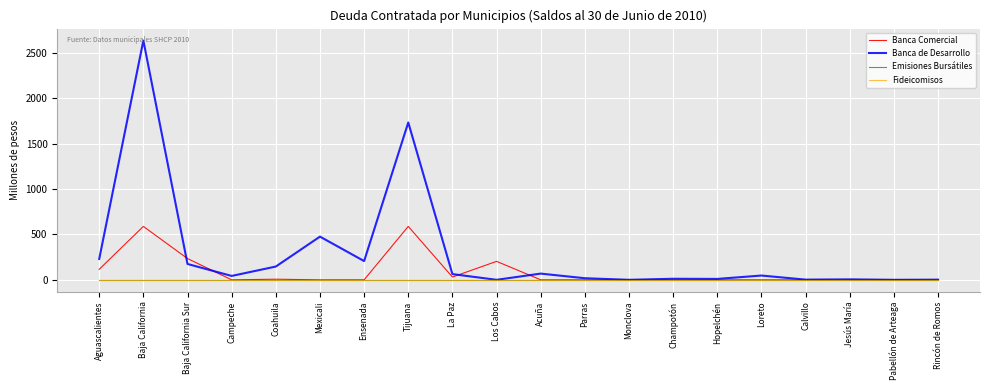

Reading left to right, list all the values displayed in this chart.

Banca Comercial: Aguascalientes=115.6	Baja California=588.1	Baja California Sur=234.0	Campeche=0.0	Coahuila=6.6	Mexicali=0.0	Ensenada=0.0	Tijuana=588.1	La Paz=30.7	Los Cabos=203.3	Acuña=0.0	Parras=0.0	Monclova=1.5	Champotón=0.0	Hopelchén=0.0	Loreto=0.0	Calvillo=0.0	Jesús María=0.0	Pabellón de Arteaga=1.4	Rincón de Romos=0.0
Banca de Desarrollo: Aguascalientes=230.0	Baja California=2634.5	Baja California Sur=174.5	Campeche=42.7	Coahuila=146.2	Mexicali=475.6	Ensenada=206.3	Tijuana=1732.5	La Paz=63.0	Los Cabos=0.0	Acuña=68.4	Parras=17.5	Monclova=0.0	Champotón=11.6	Hopelchén=10.0	Loreto=47.1	Calvillo=2.1	Jesús María=5.0	Pabellón de Arteaga=0.0	Rincón de Romos=1.7
Emisiones Bursátiles: Aguascalientes=0.0	Baja California=0.0	Baja California Sur=0.0	Campeche=0.0	Coahuila=0.0	Mexicali=0.0	Ensenada=0.0	Tijuana=0.0	La Paz=0.0	Los Cabos=0.0	Acuña=0.0	Parras=0.0	Monclova=0.0	Champotón=0.0	Hopelchén=0.0	Loreto=0.0	Calvillo=0.0	Jesús María=0.0	Pabellón de Arteaga=0.0	Rincón de Romos=0.0
Fideicomisos: Aguascalientes=0.0	Baja California=0.0	Baja California Sur=0.0	Campeche=0.0	Coahuila=0.0	Mexicali=0.0	Ensenada=0.0	Tijuana=0.0	La Paz=0.0	Los Cabos=0.0	Acuña=0.0	Parras=0.0	Monclova=0.0	Champotón=0.0	Hopelchén=0.0	Loreto=0.0	Calvillo=0.0	Jesús María=0.0	Pabellón de Arteaga=0.0	Rincón de Romos=0.0